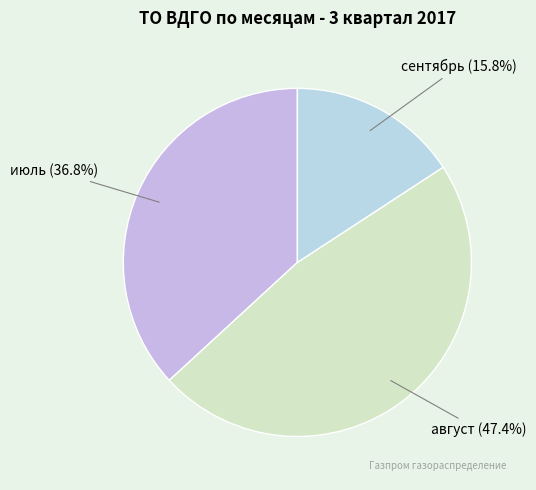

How many segments does this pie chart have?

3